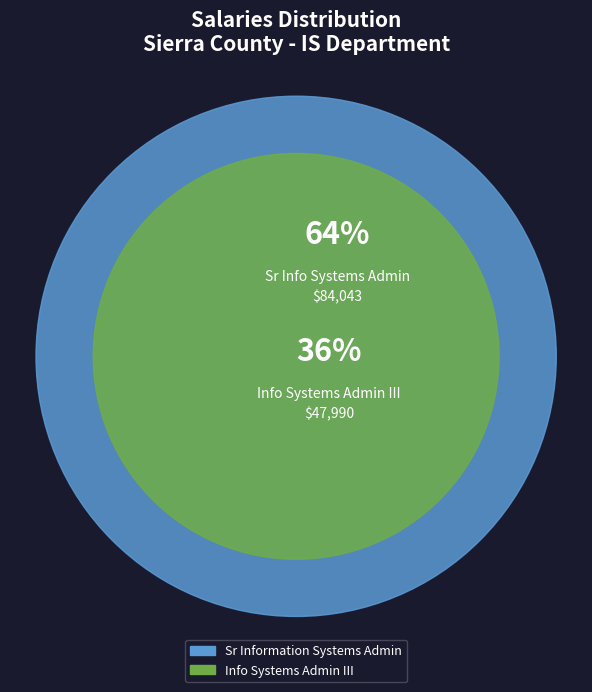

To the nearest percent, what is the difference between the largest and smallest slice percentages?

27%